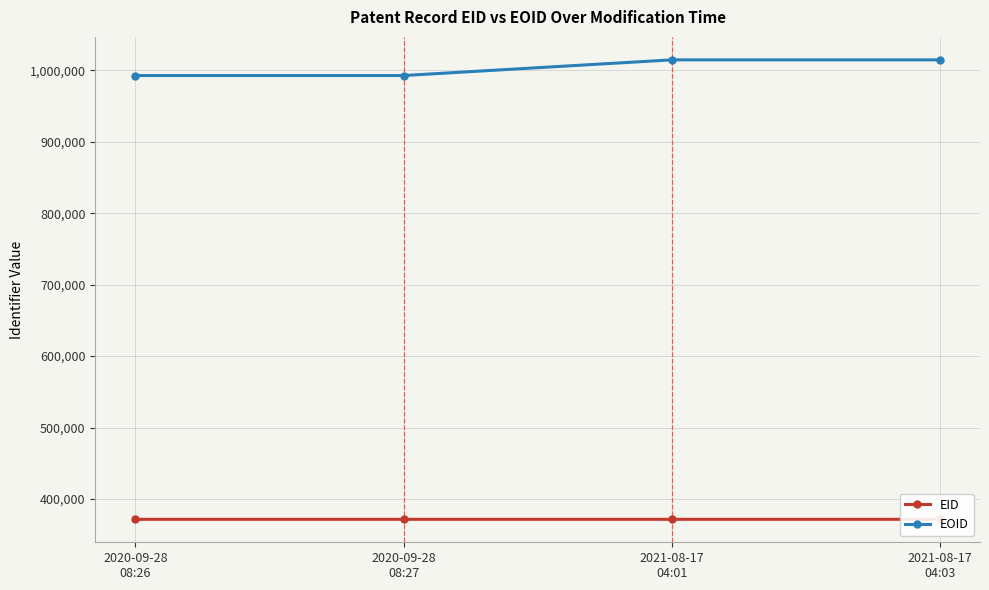

True or false: EID and EOID cross at least once.

False